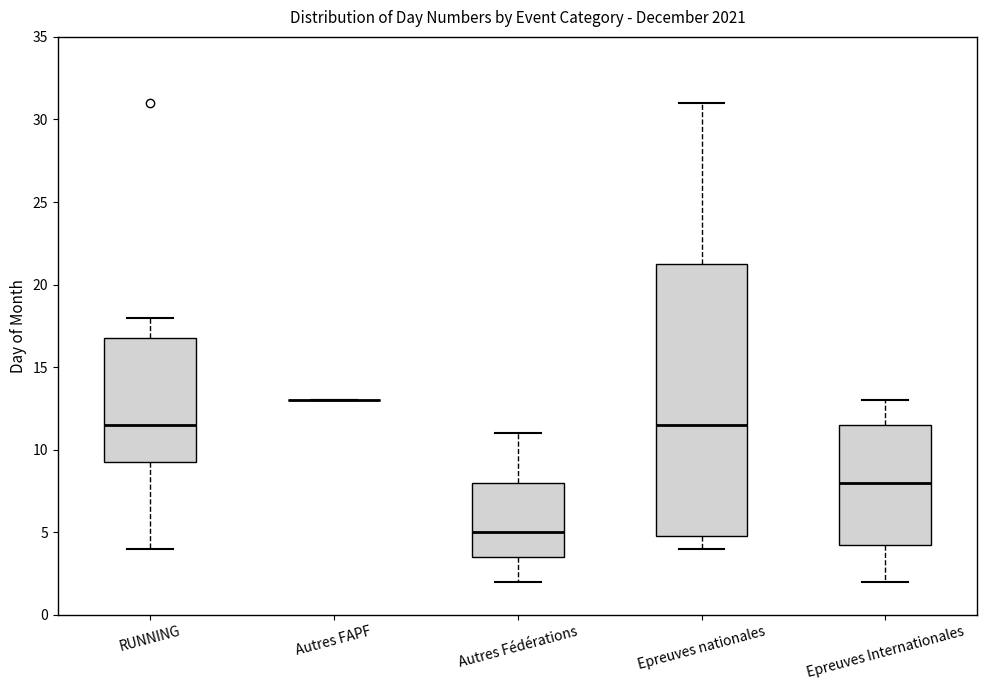

Comparing the boxes themselves (not the whiskers), which one is the tallest?

Epreuves nationales